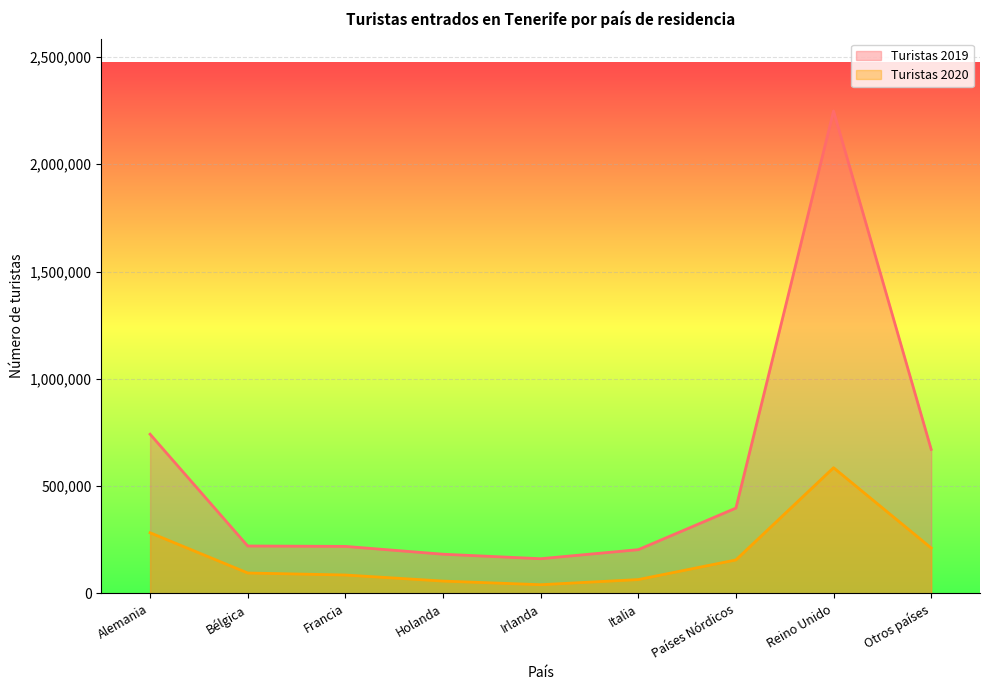

Which category has the highest value across all series?

Reino Unido